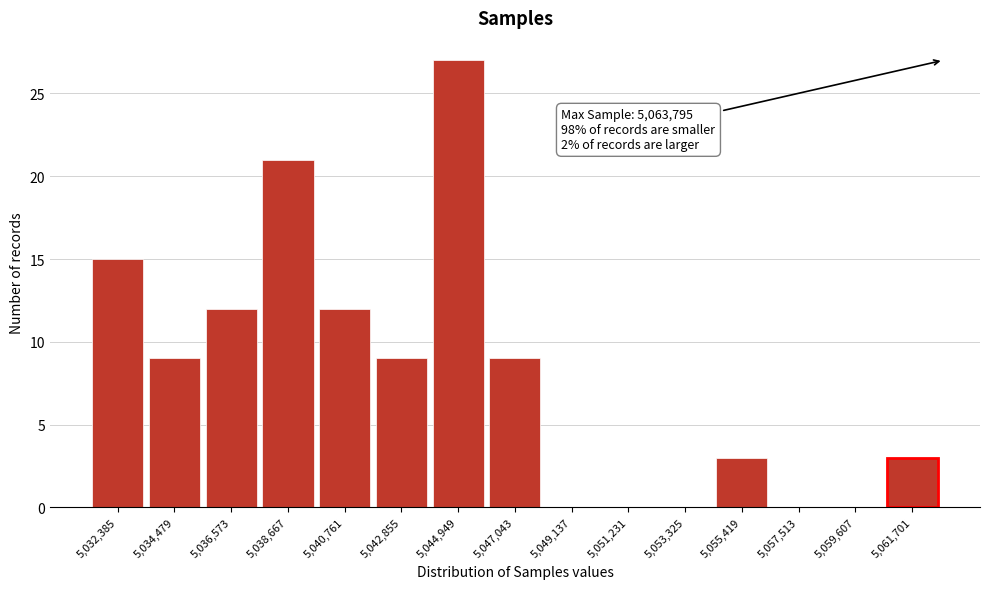

Reading right to left, transcribe all the data shown in this chart.

5,061,701=3	5,059,607=0	5,057,513=0	5,055,419=3	5,053,325=0	5,051,231=0	5,049,137=0	5,047,043=9	5,044,949=27	5,042,855=9	5,040,761=12	5,038,667=21	5,036,573=12	5,034,479=9	5,032,385=15